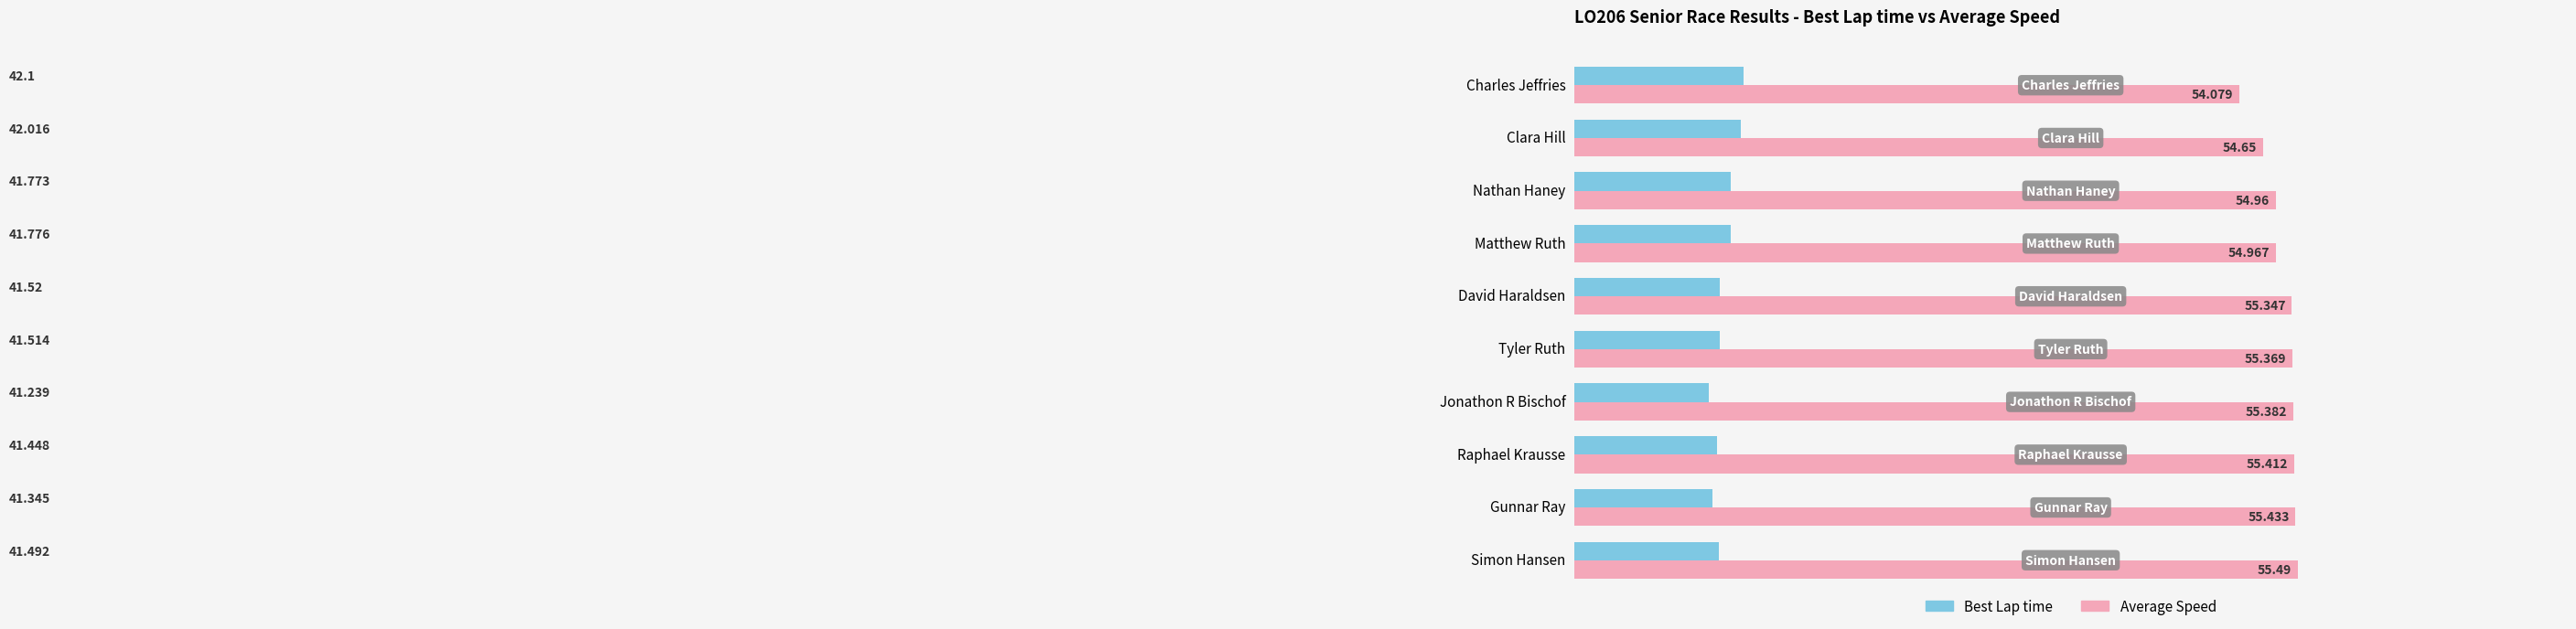

List the series in order of their peak value, highest first.

Average Speed, Best Lap time